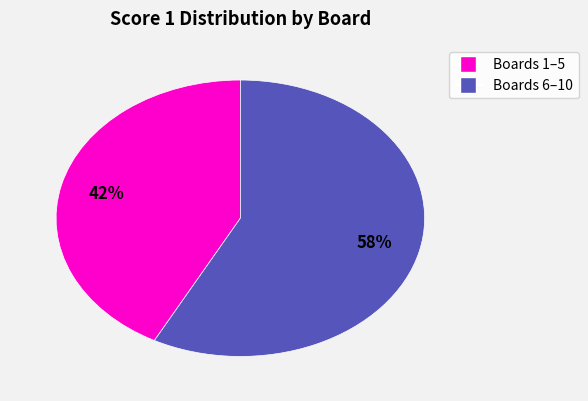

Does any single category account for the majority?

Yes